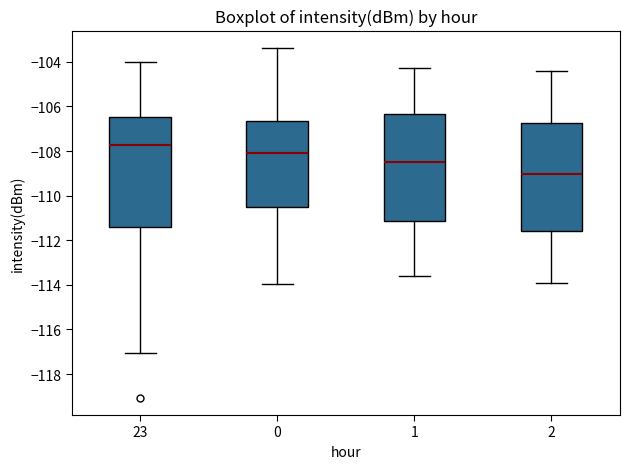

Where is the lower edge of the box at x = 0 on the y-axis? The values are not printed on the chart, so give them approximately, as read against the axis.

-110.6